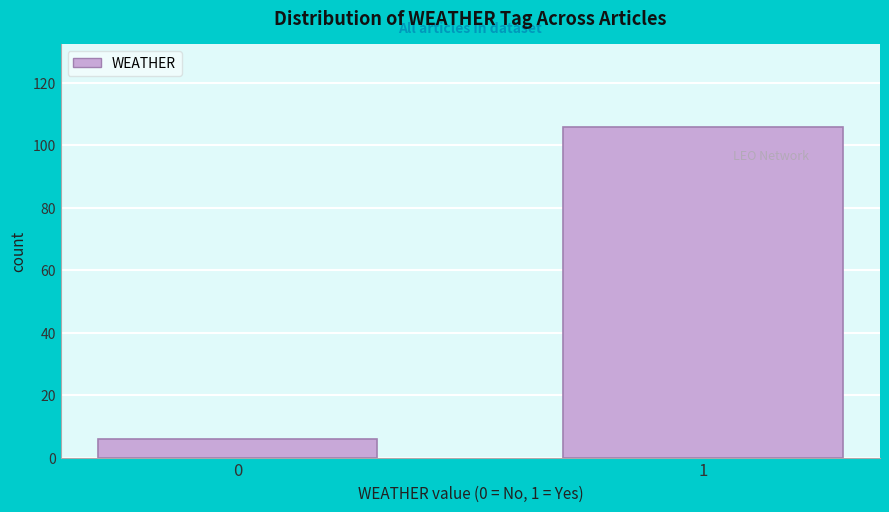

Reading right to left, list all the values displayed in this chart.

1=106	0=6